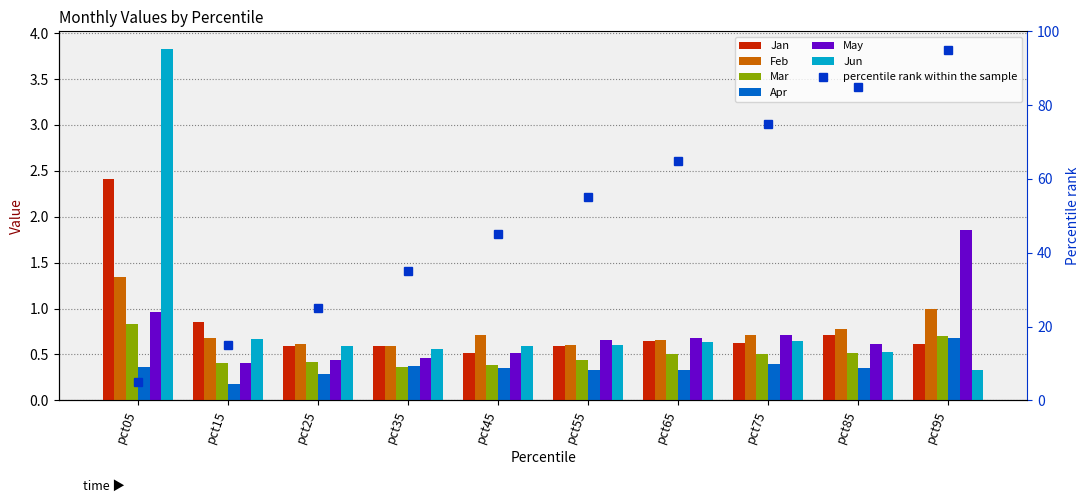

What is the sum of the Mar values at pct95 and pct55?

1.1